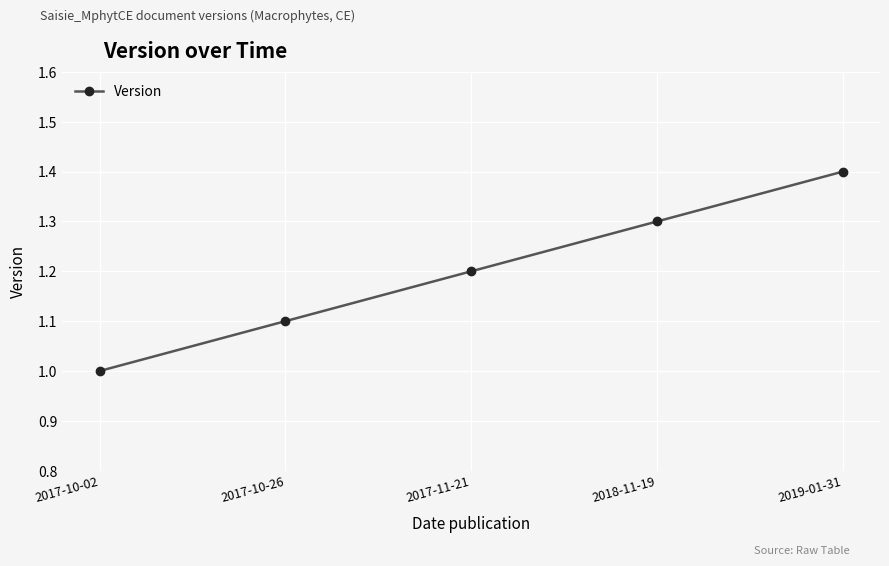

True or false: the data has more than 0 interior local peaks.

False